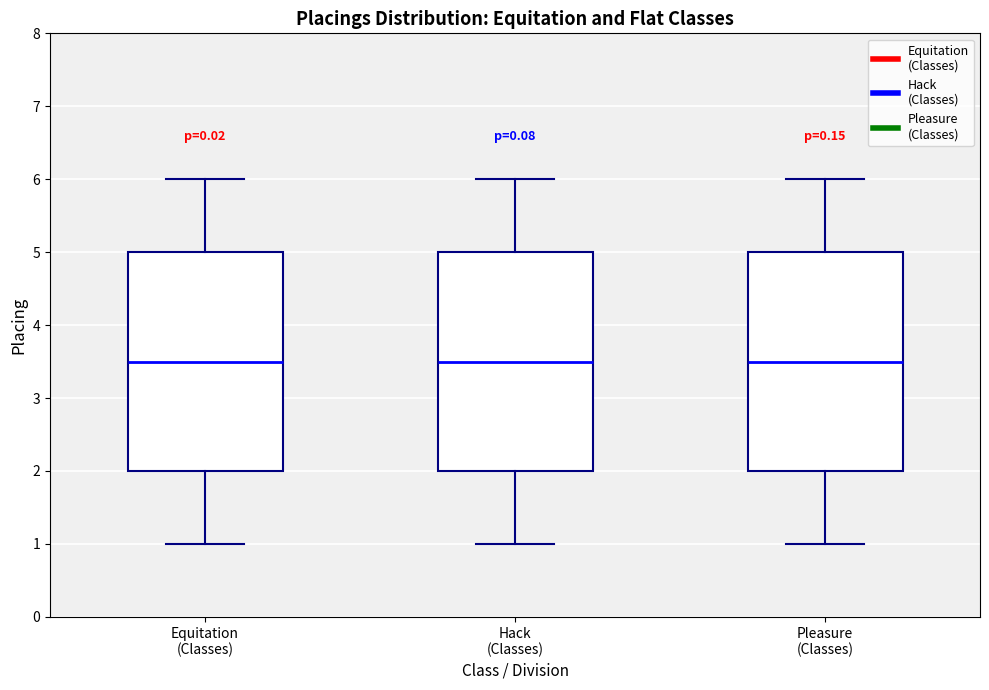

Where does the median line of the box for Equitation (Classes) sit on the y-axis? The values are not printed on the chart, so give them approximately, as read against the axis.

3.5